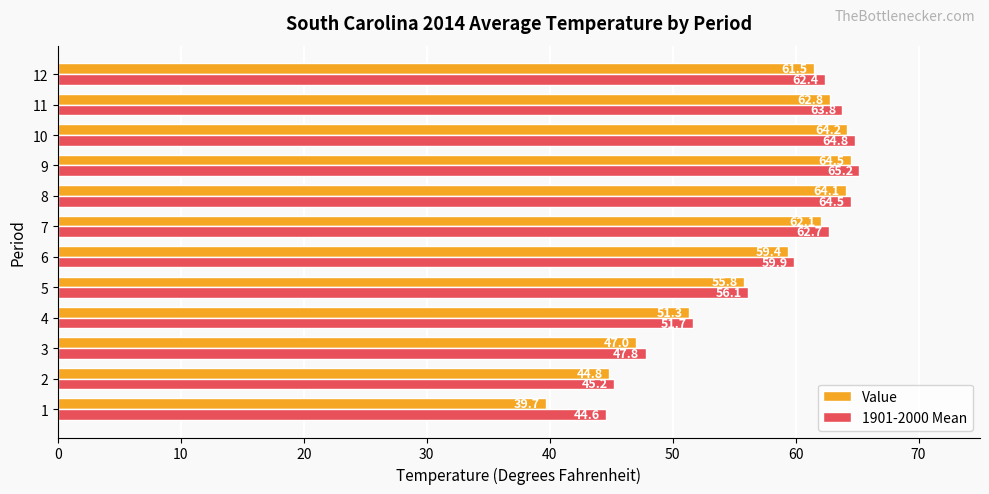

Where is Value nearest to the value 52?

4